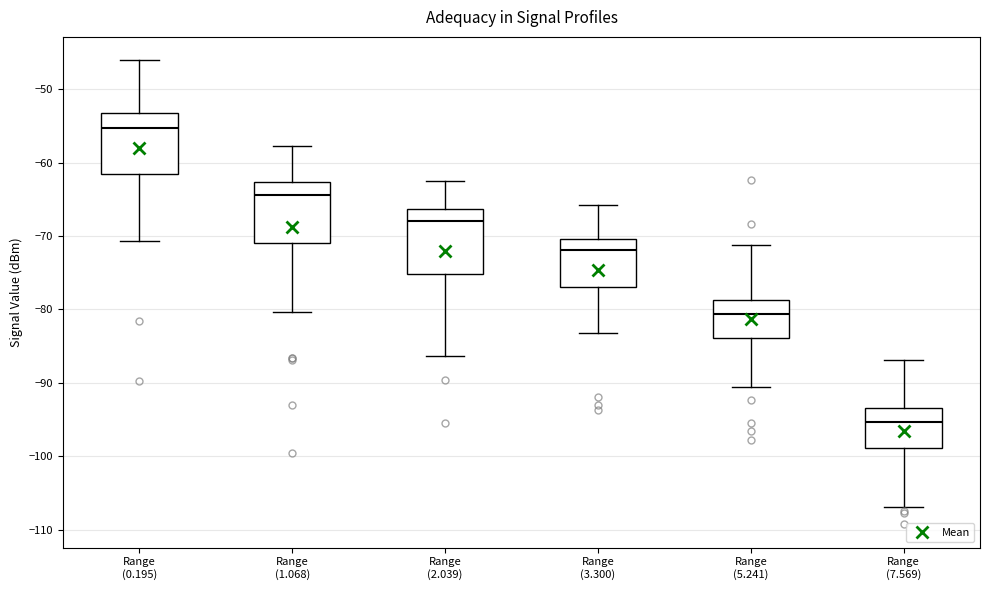

Which box has the highest median line?

Range (0.195)